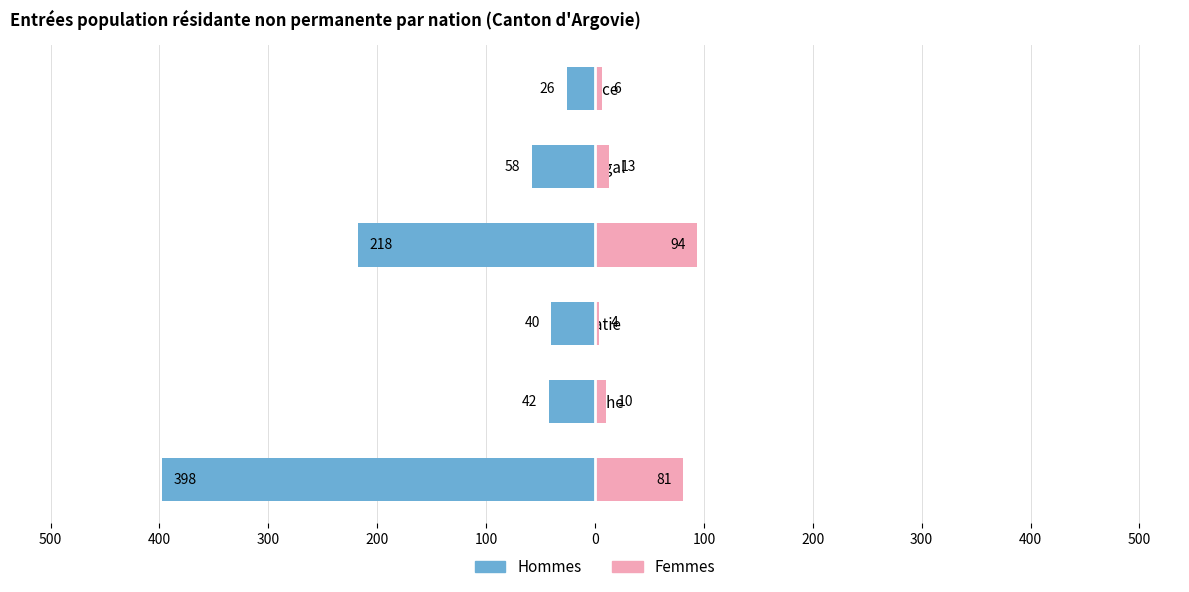

Which series changed the most between Pologne and France?

Hommes